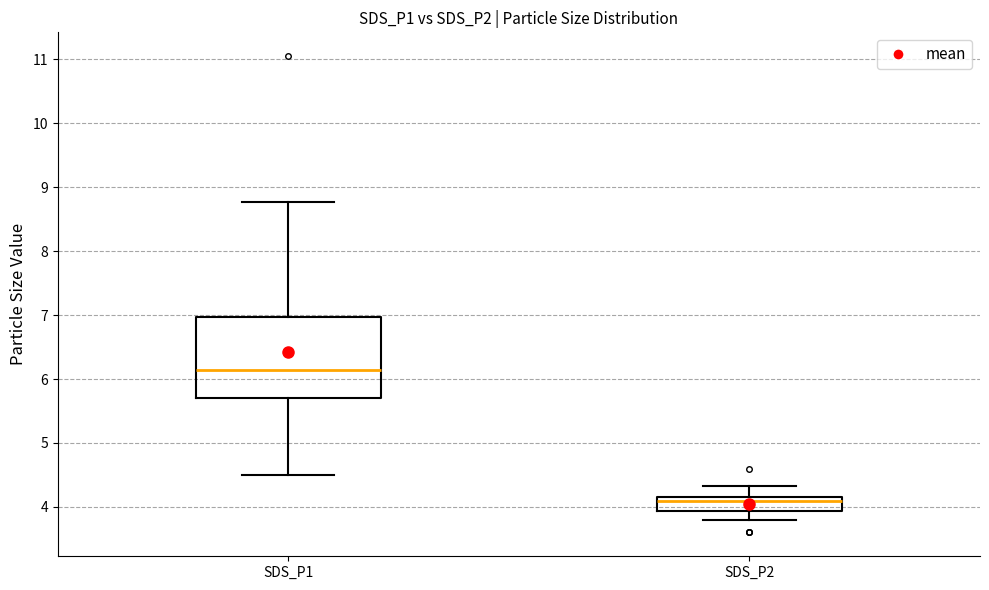

Where does the median line of the box for SDS_P2 sit on the y-axis? The values are not printed on the chart, so give them approximately, as read against the axis.

4.1